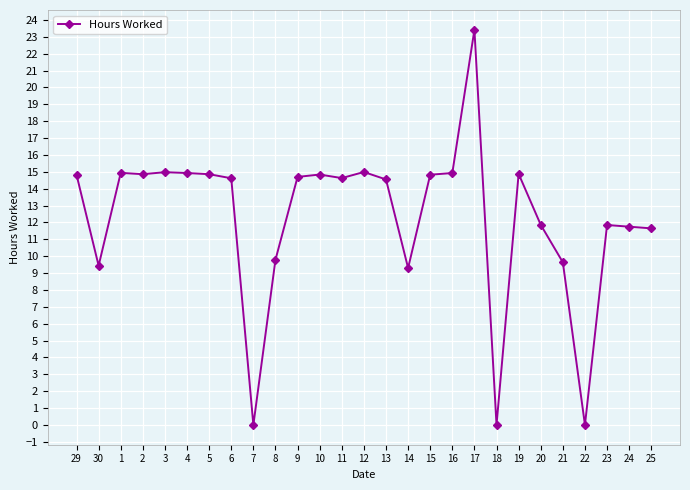

Does the chart have visible grid lines?

Yes